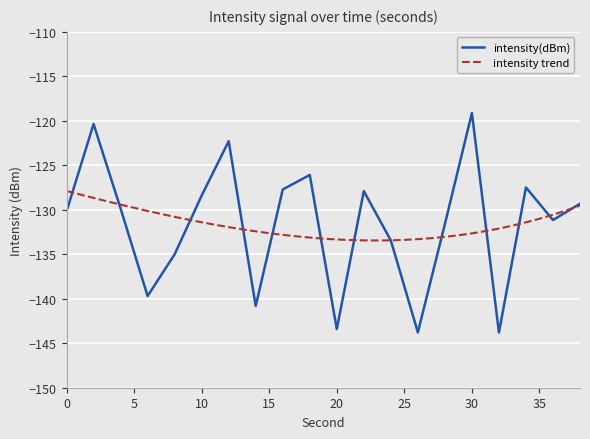

What is the sum of the values at 22 and 2?

-248.3